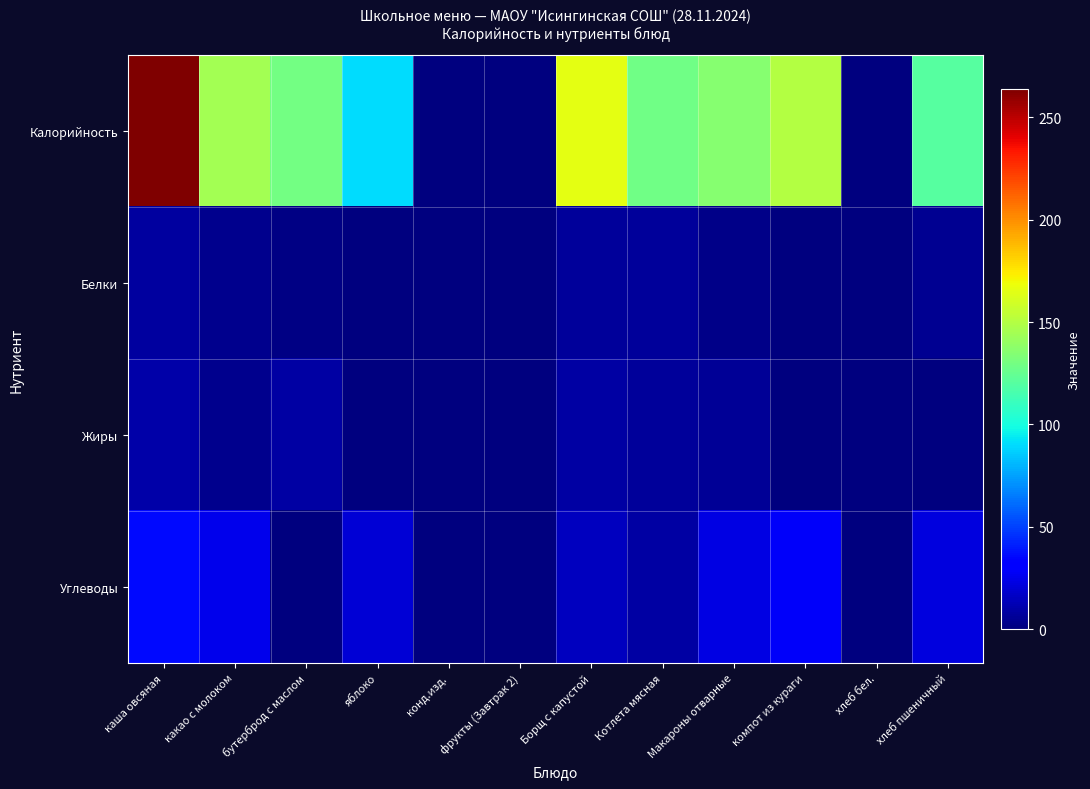

How many data points does each series have?

12